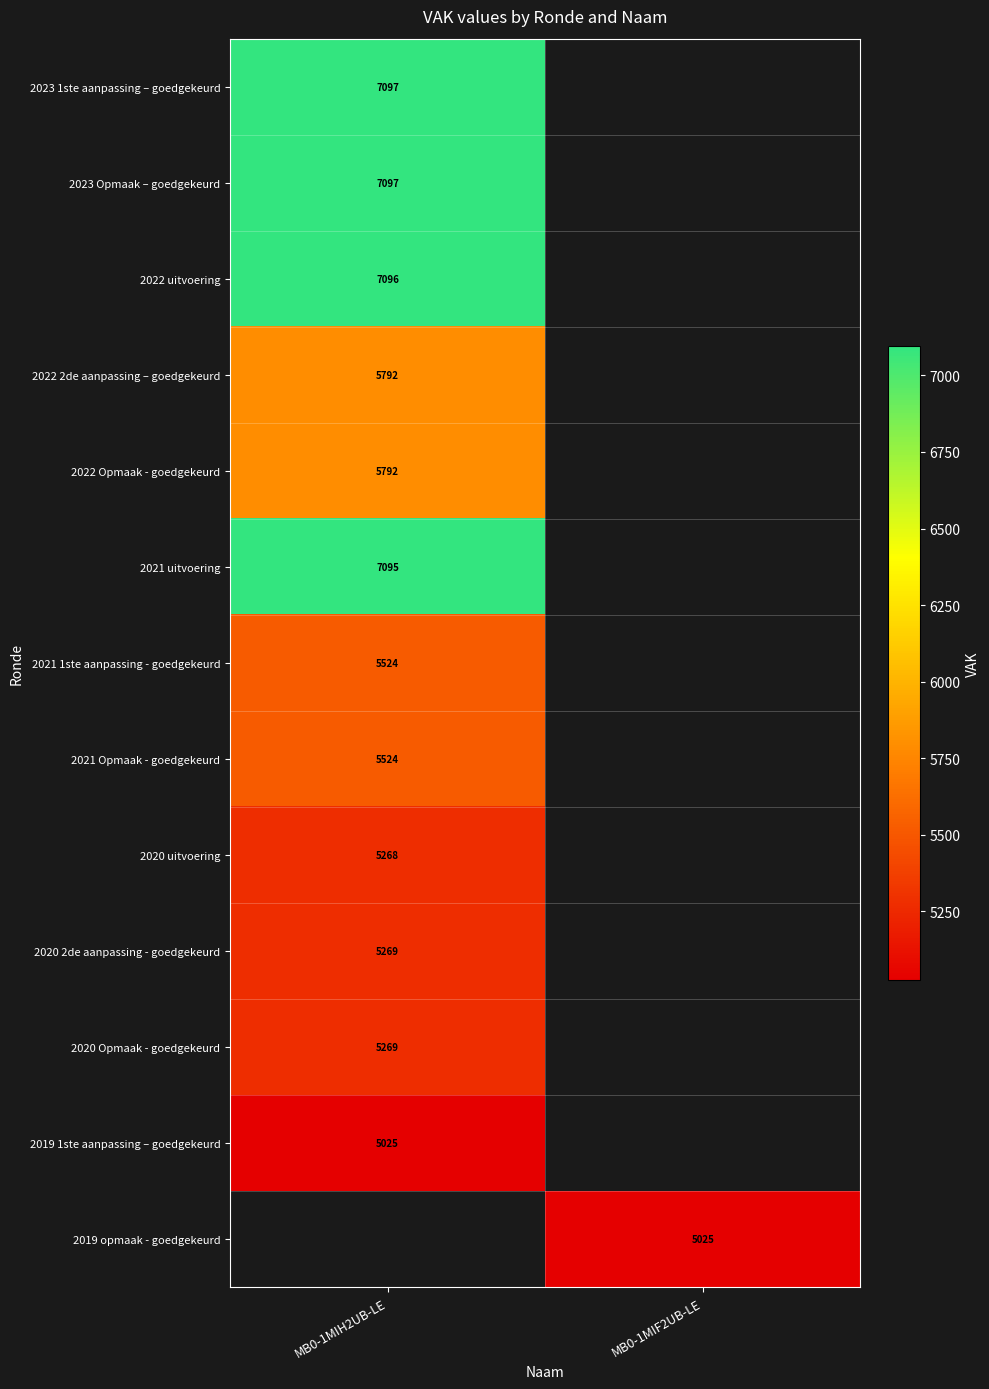

True or false: 2020 2de aanpassing - goedgekeurd has a value of 5269 at MB0-1MIH2UB-LE.

True